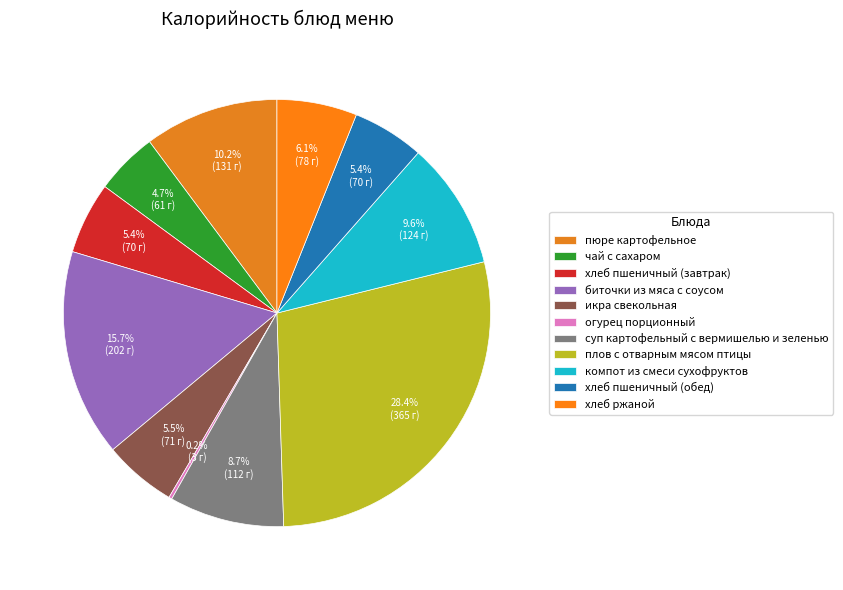

To the nearest percent, what is the combined percentage of компот из смеси сухофруктов and пюре картофельное?

20%